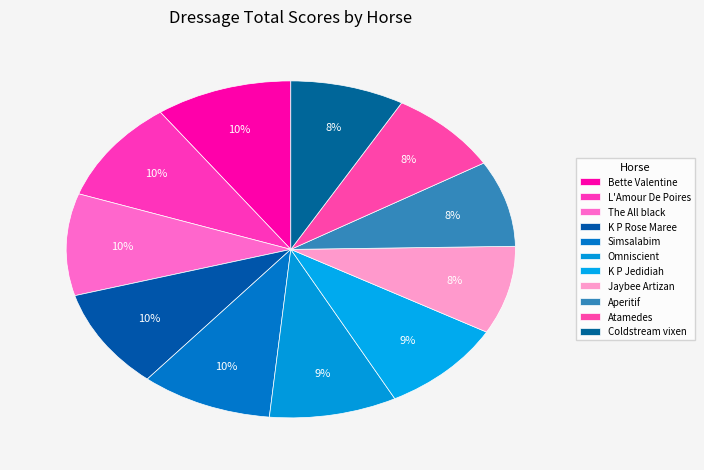

What is the smallest slice in the pie chart?

Coldstream vixen